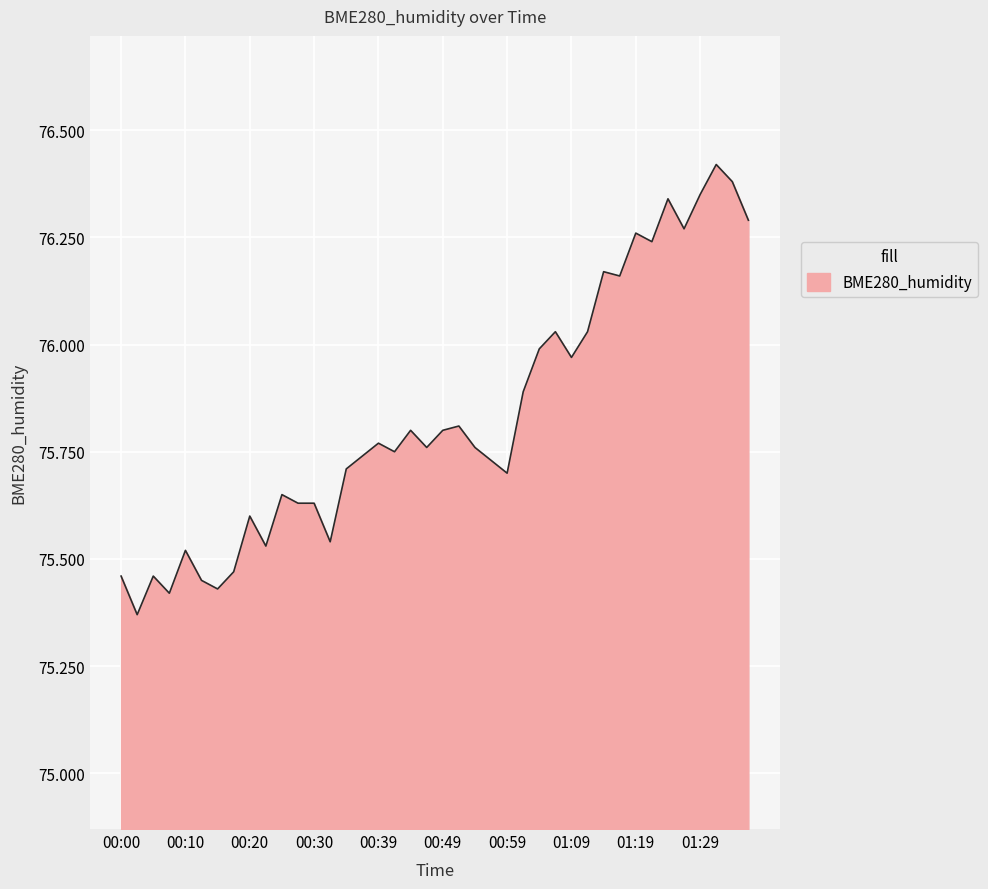

What is the sum of all values?

3033.3